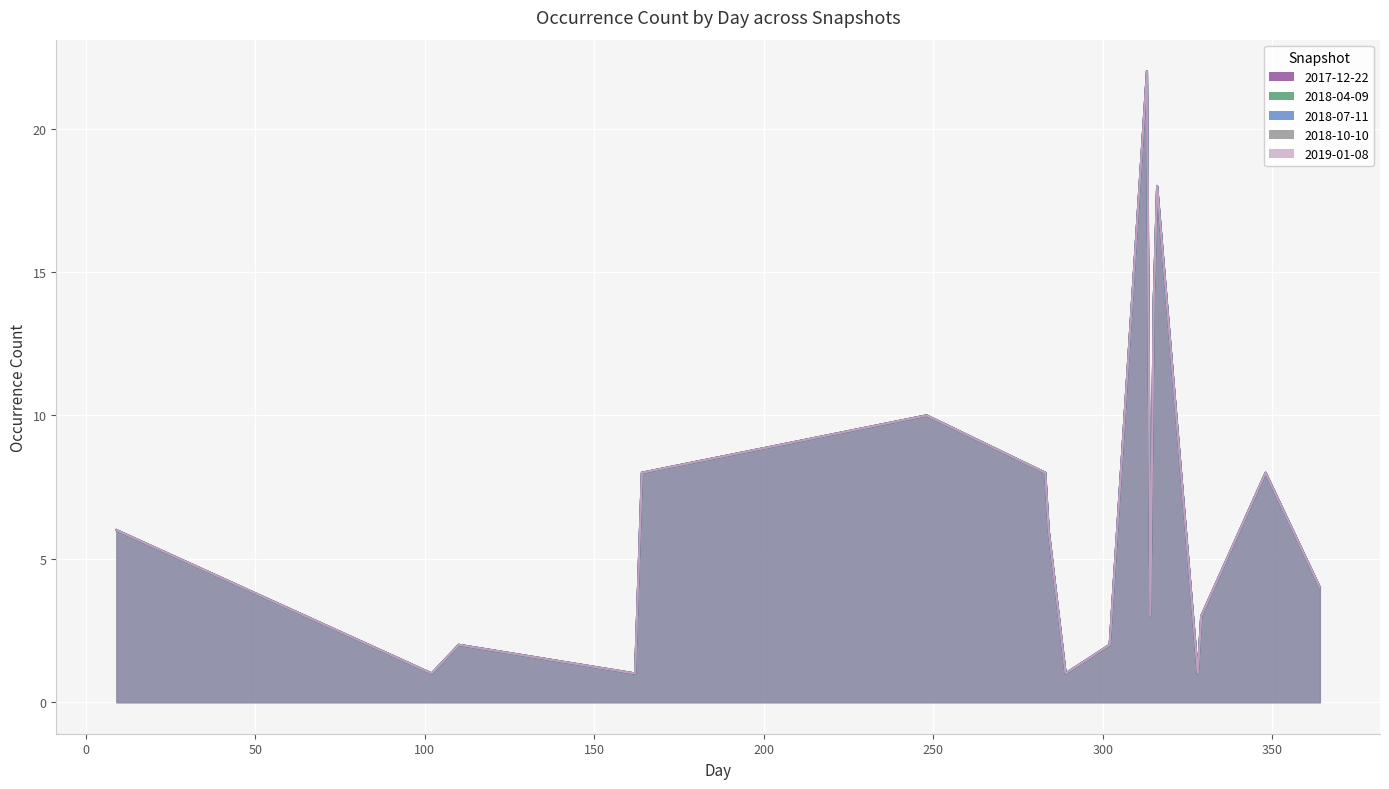

At which category does the chart reach its peak across all series?

313